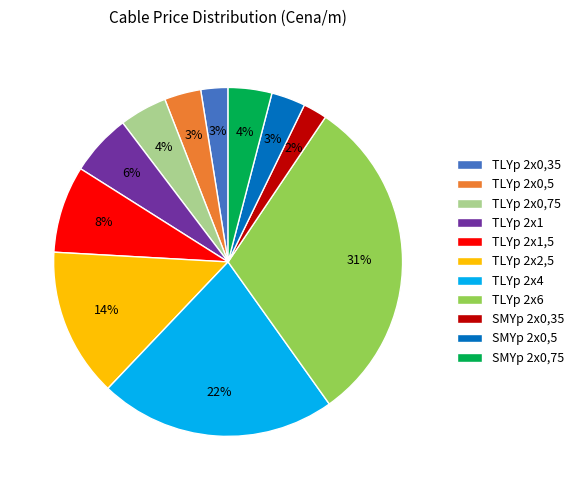

To the nearest percent, what portion does SMYp 2x0,5 represent?

3%